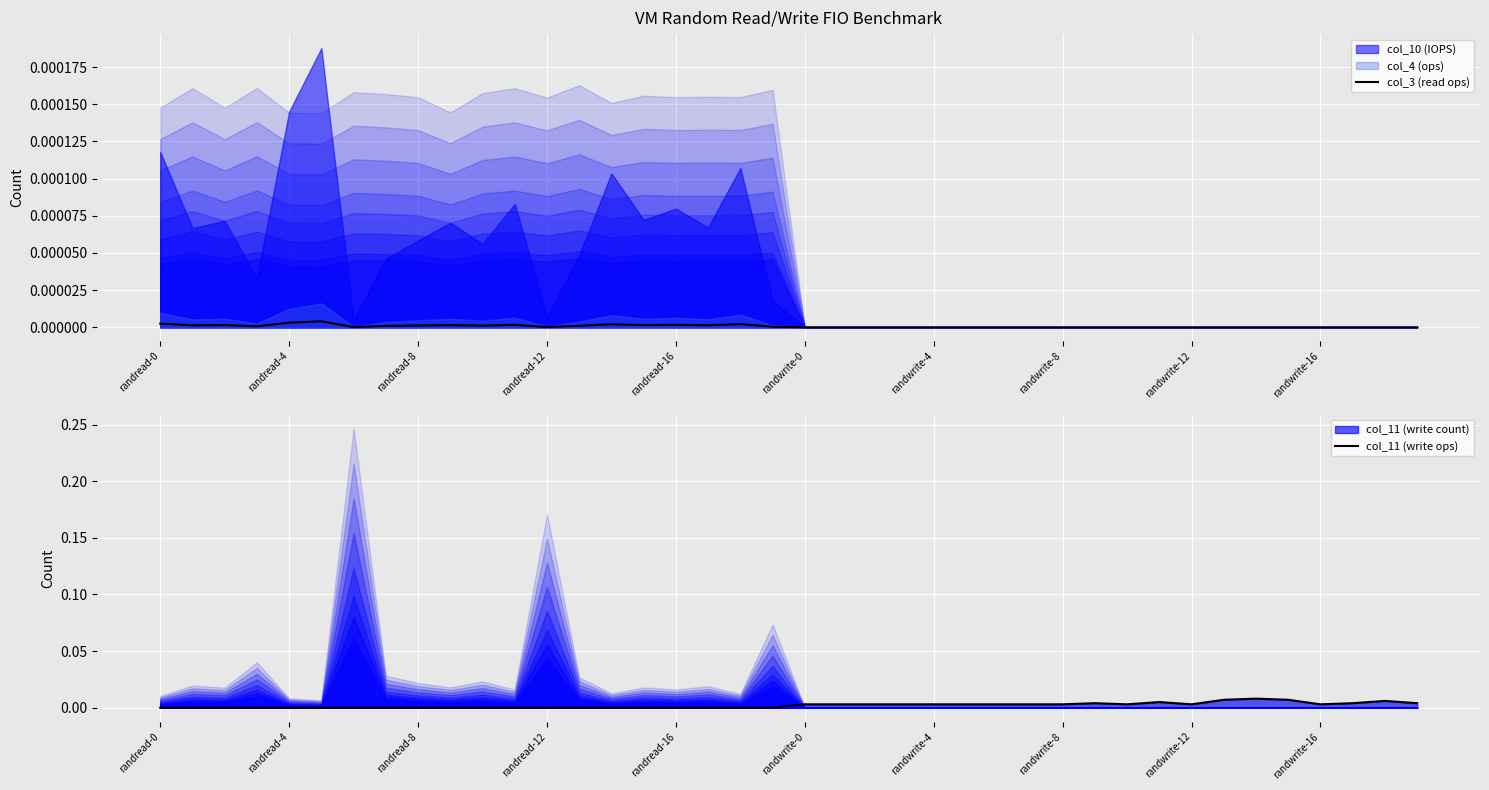

At how many categories does at least one series exceed 0?

40